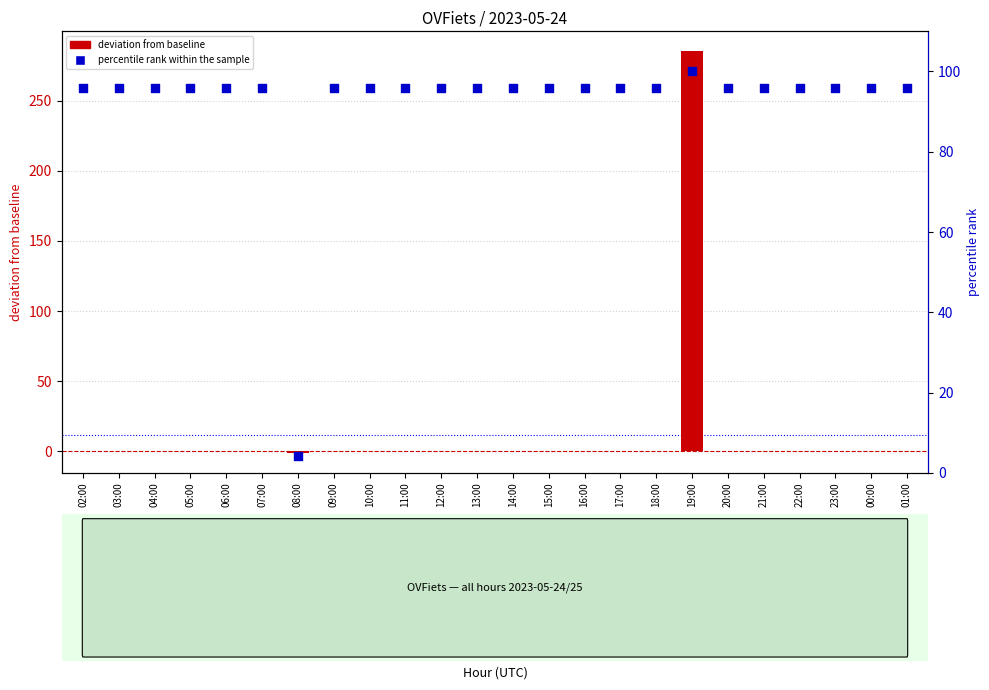

At how many categories does at least one series exceed 151?

1